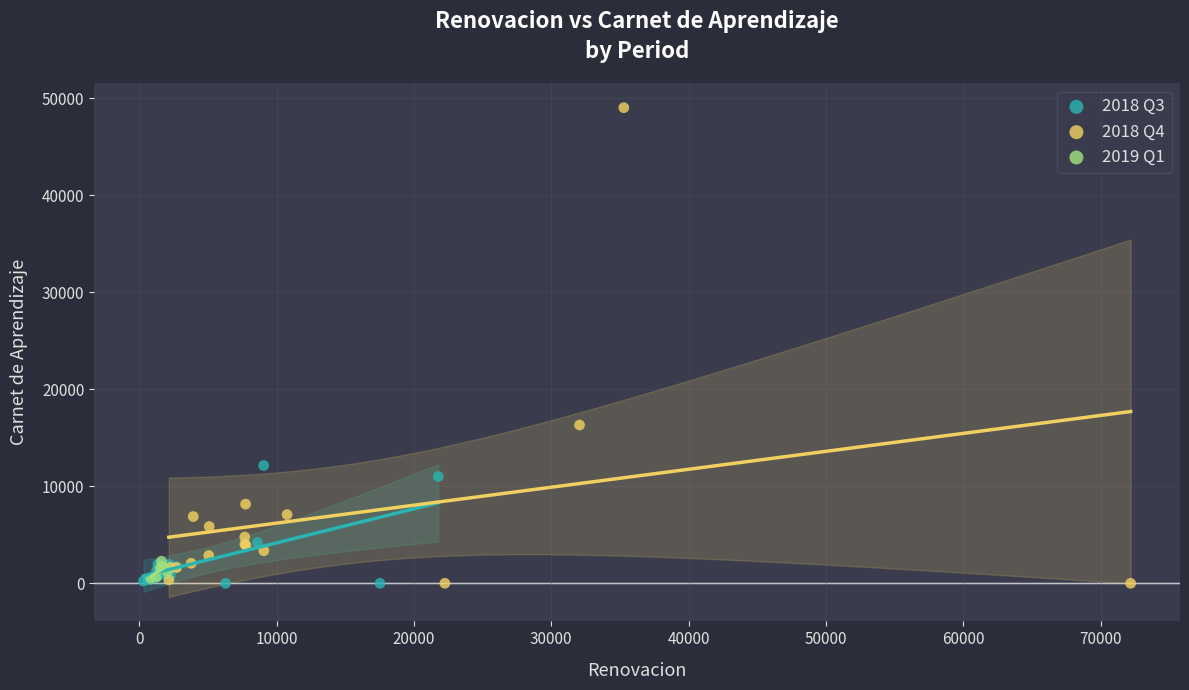

Which series contains the highest Y value?

2018 Q4